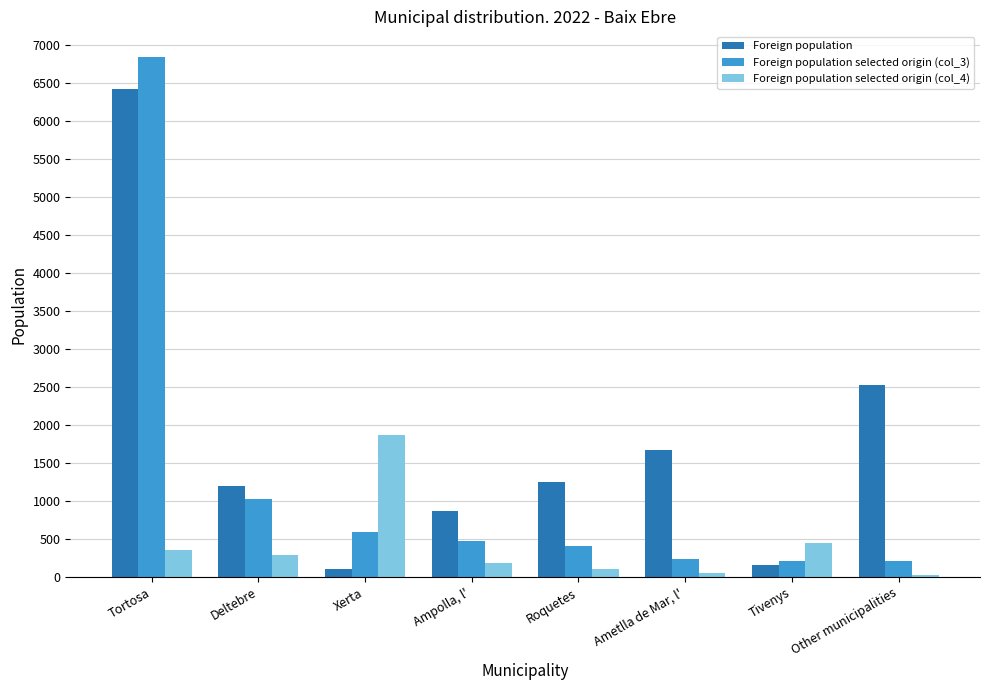

What is the spread (max minus min) of values at Roquetes?

1141